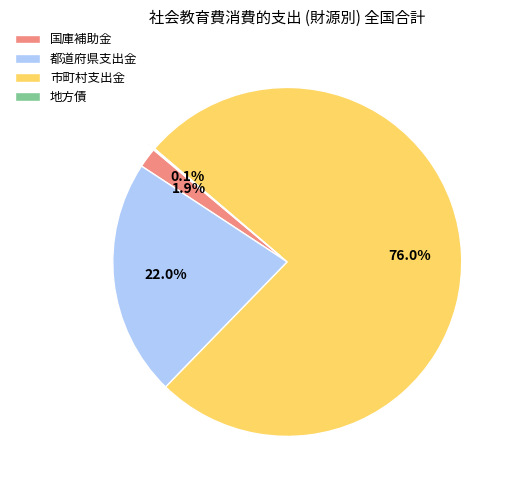

Does 国庫補助金 represent more than half of the total?

No